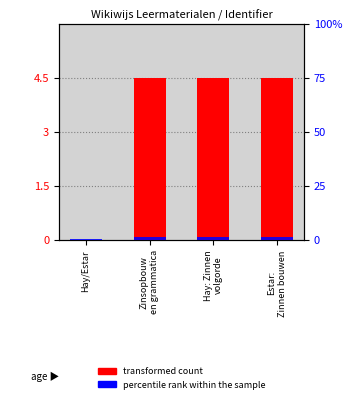

What is the difference between the maximum and minimum values in the transformed count series?

4.5